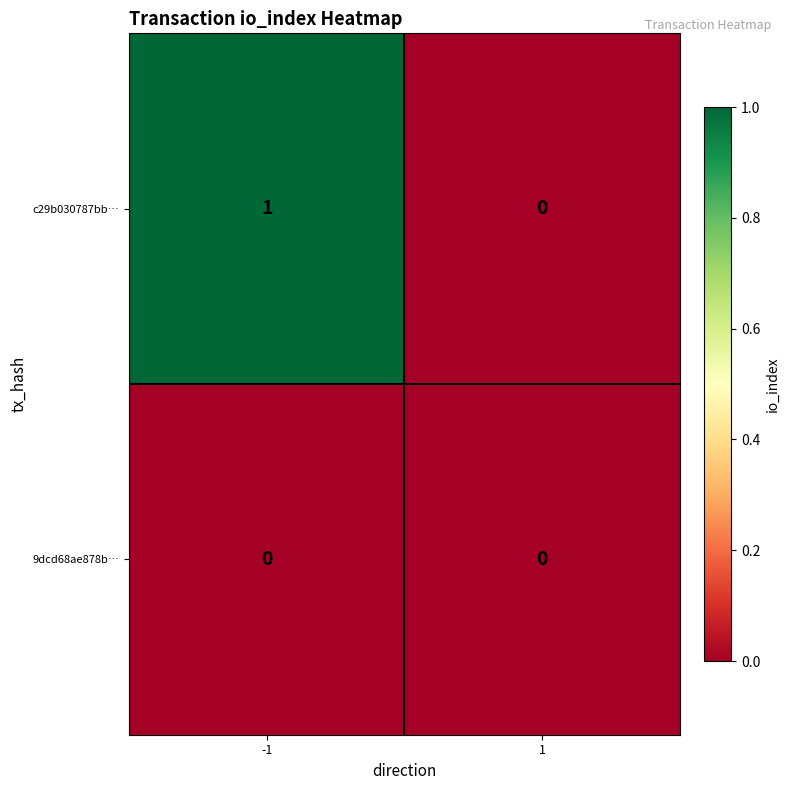

Is the value of 9dcd68ae878b… at -1 greater than the value of c29b030787bb… at -1?

No